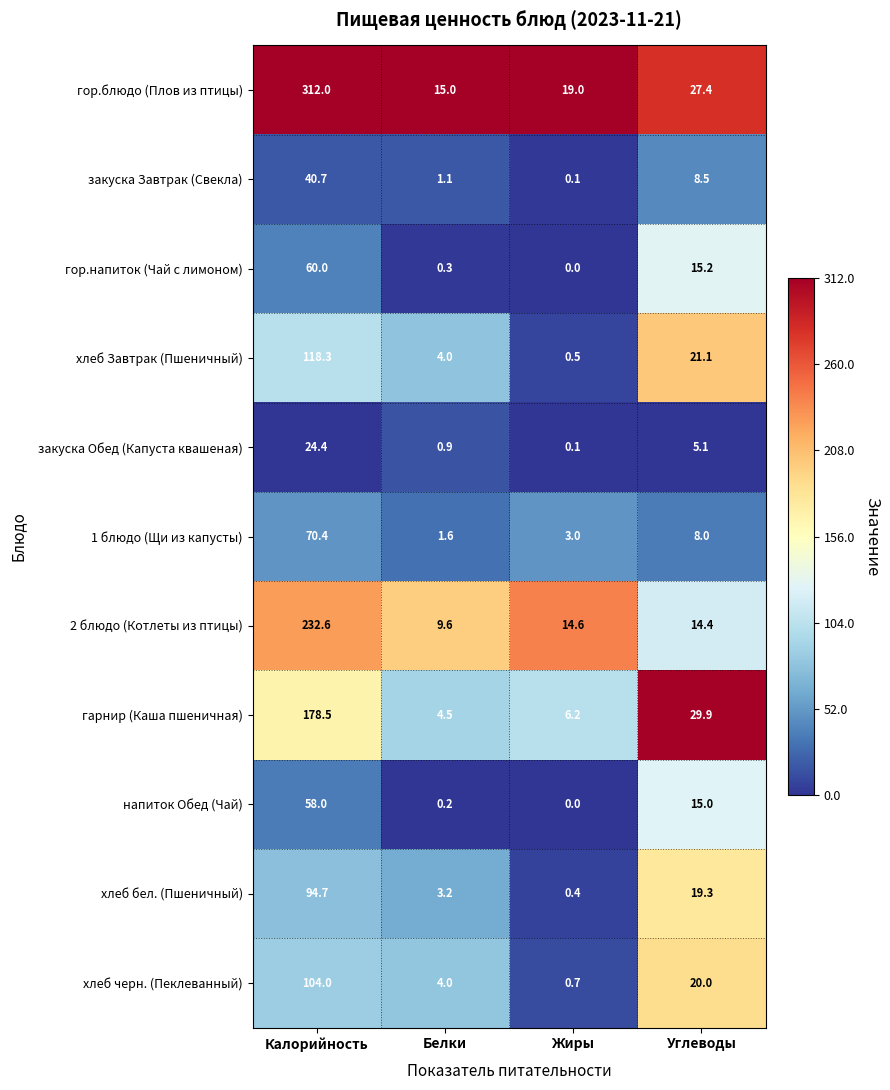

What is the average value of the гарнир (Каша пшеничная) series?

54.8